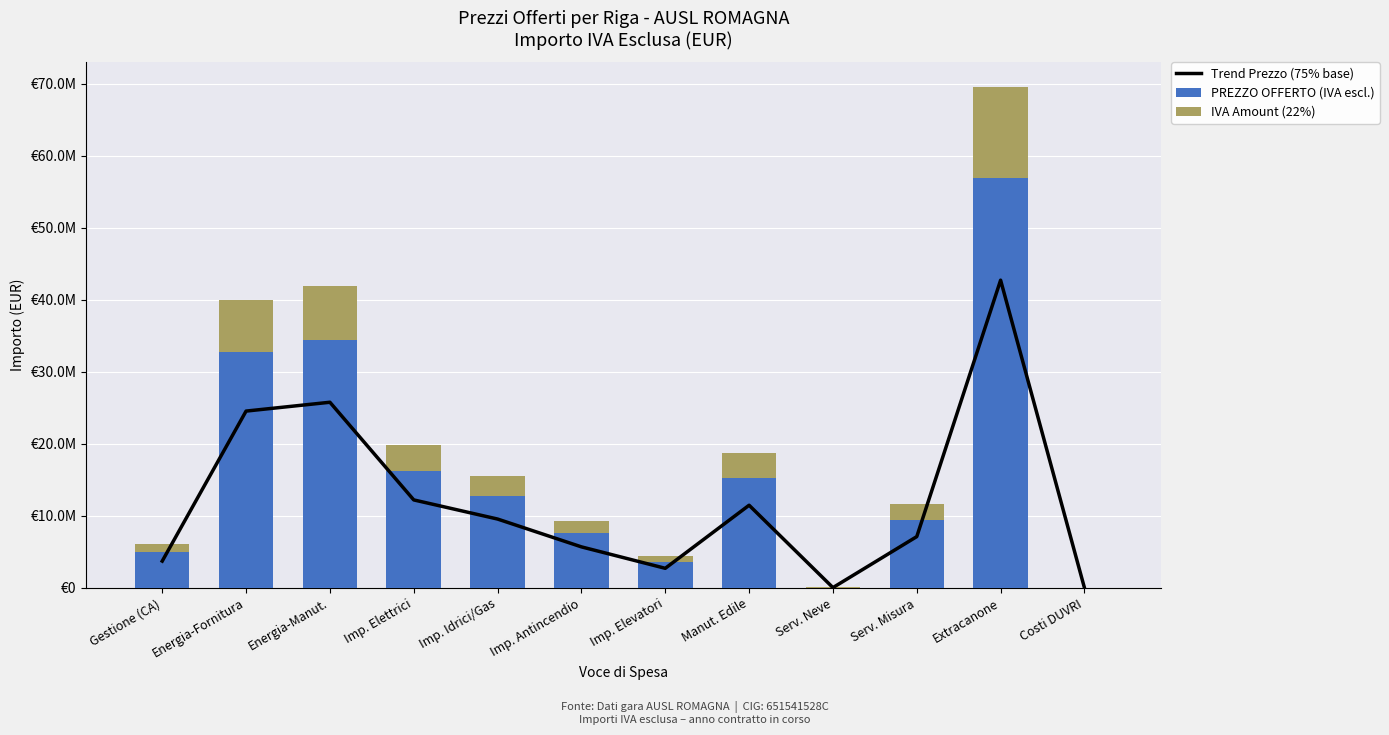

Which series has the largest range (max minus min)?

PREZZO OFFERTO (IVA escl.)